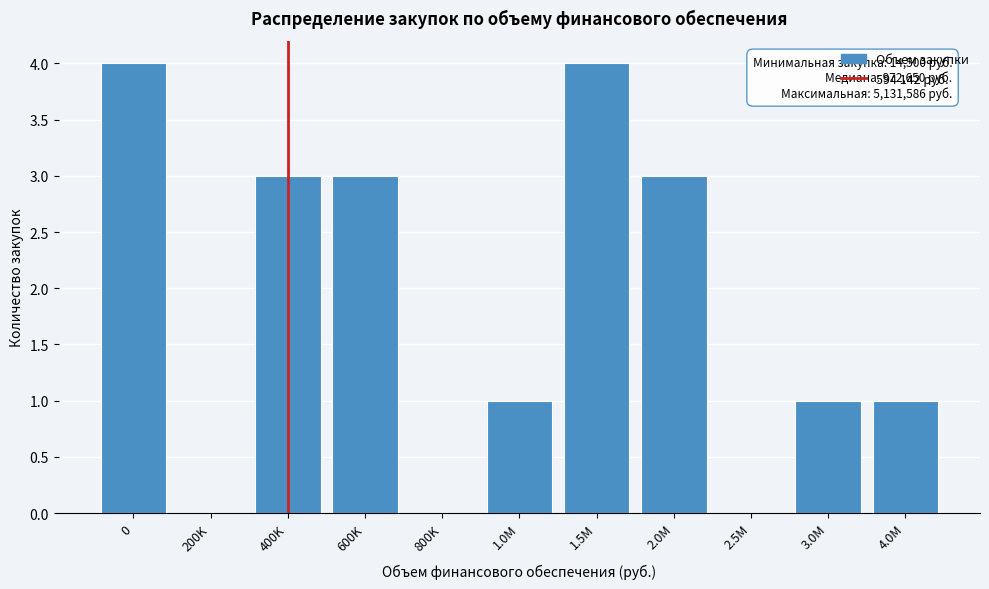

Reading right to left, extract all data points from this chart.

4.0M=1	3.0M=1	2.5M=0	2.0M=3	1.5M=4	1.0M=1	800K=0	600K=3	400K=3	200K=0	0=4